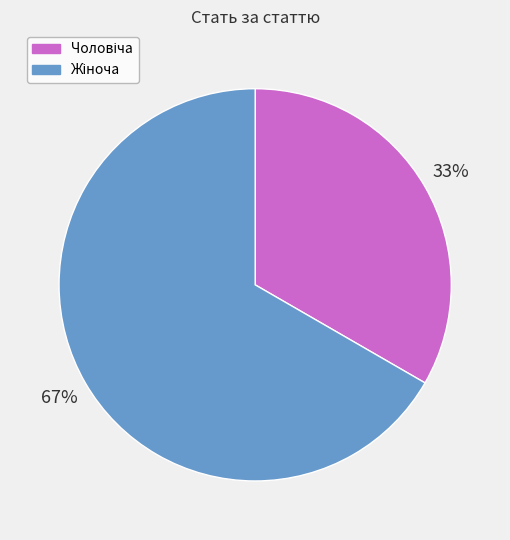

To the nearest percent, what is the average slice percentage?

50%